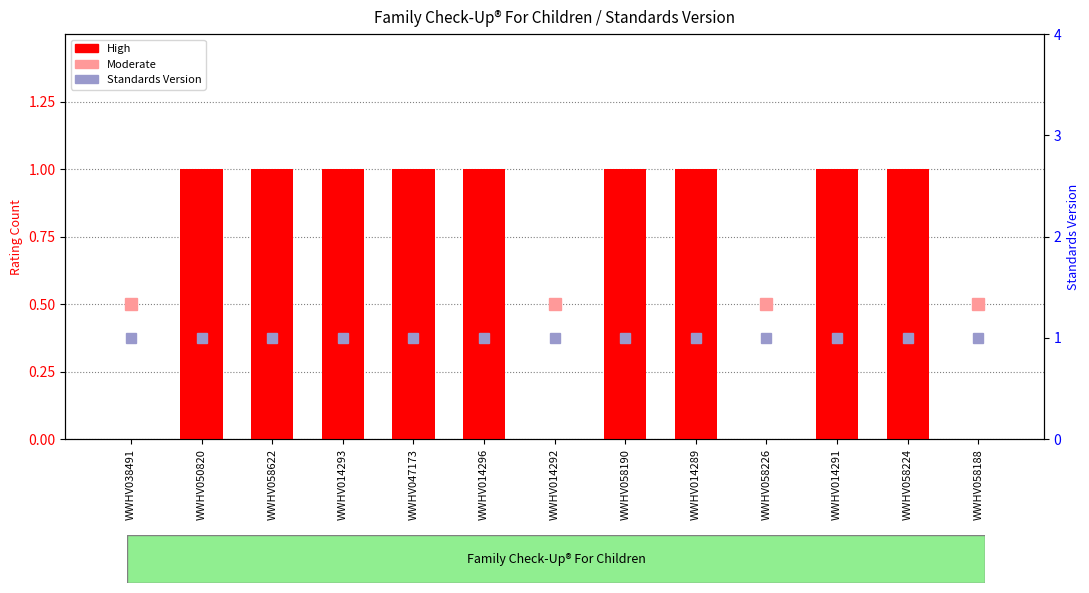

Rank the categories by High value from highest to lowest.

WWHV050820, WWHV058622, WWHV014293, WWHV047173, WWHV014296, WWHV058190, WWHV014289, WWHV014291, WWHV058224, WWHV038491, WWHV014292, WWHV058226, WWHV058188